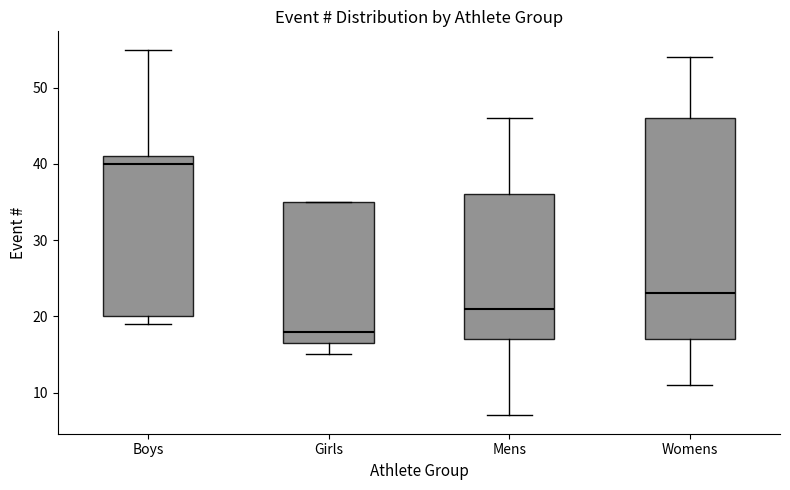

Comparing the boxes themselves (not the whiskers), which one is the tallest?

Womens